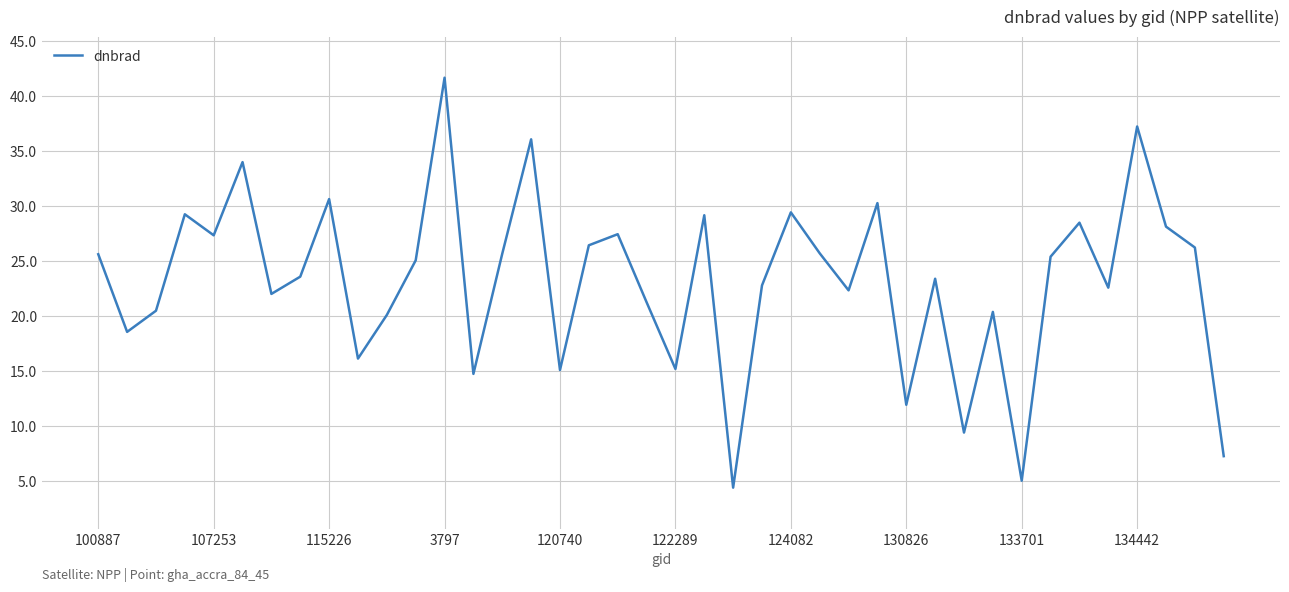

Is this an area chart (filled region under the line)?

No